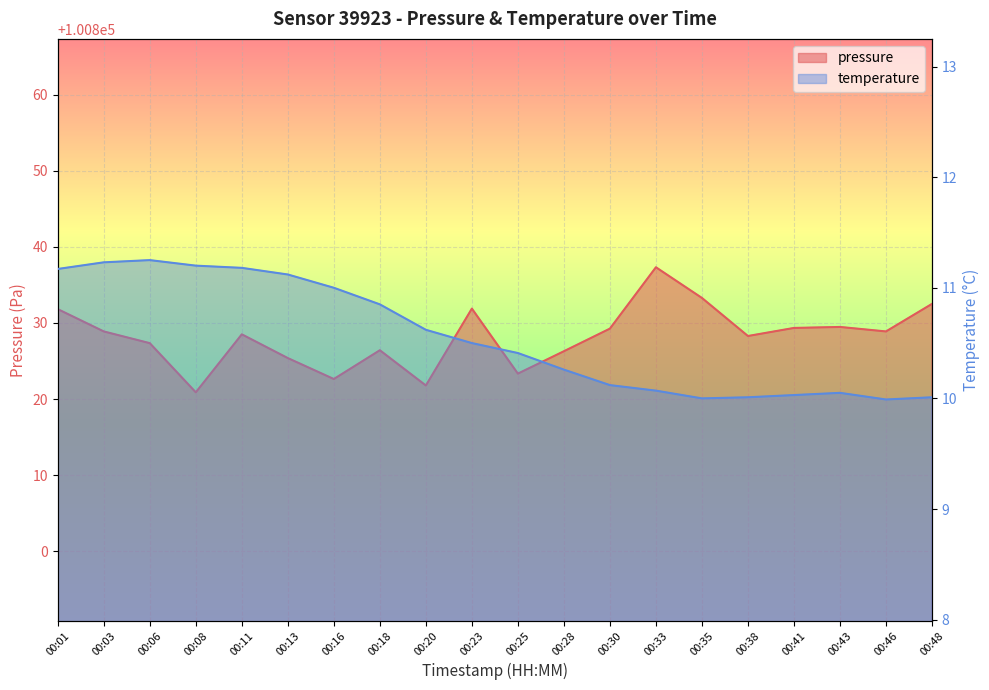

What is the smallest value displayed?

10.0